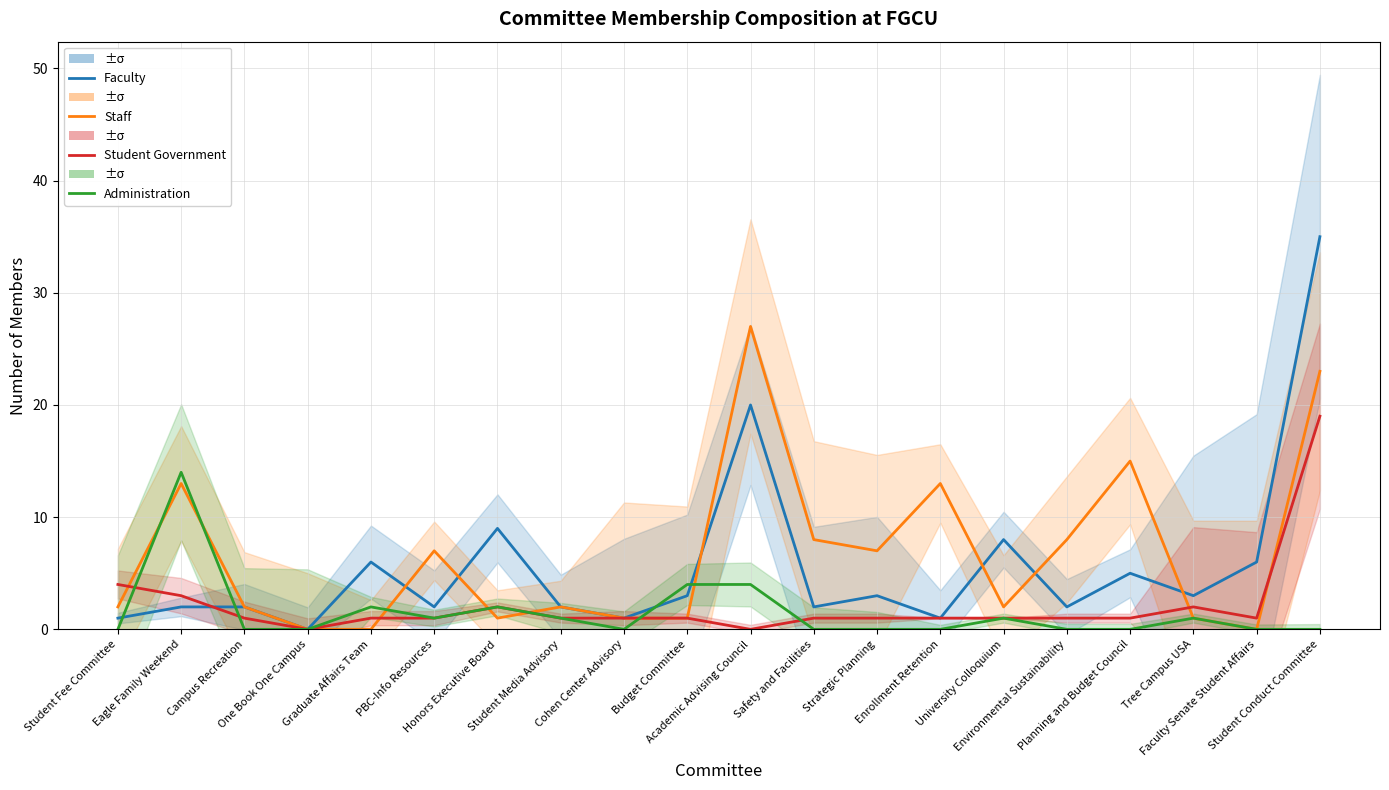

What are all the series names shown in the legend?

Faculty, Staff, Student Government, Administration